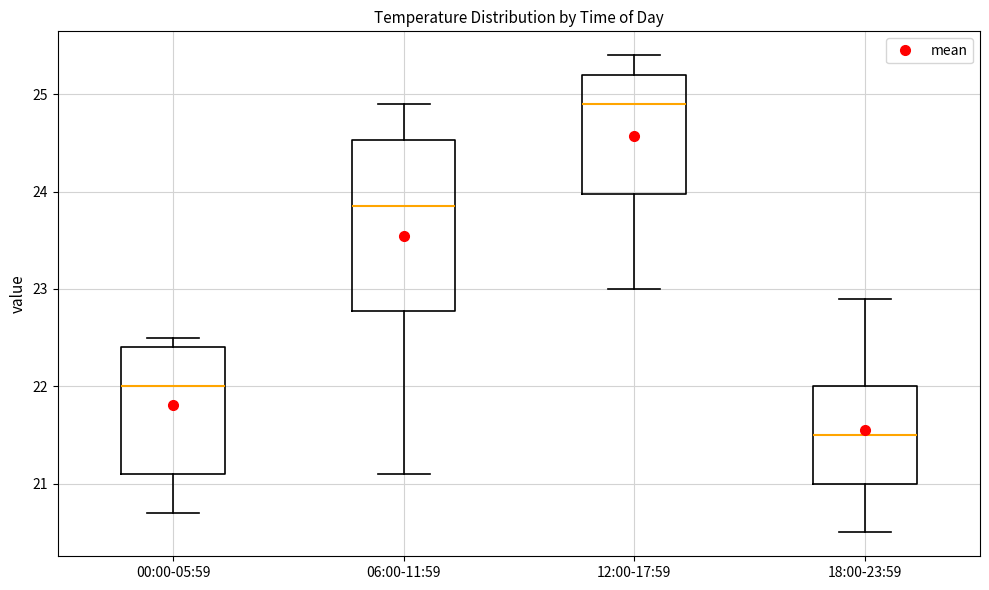

Which box is the tallest, from its lower edge to its upper edge?

06:00-11:59